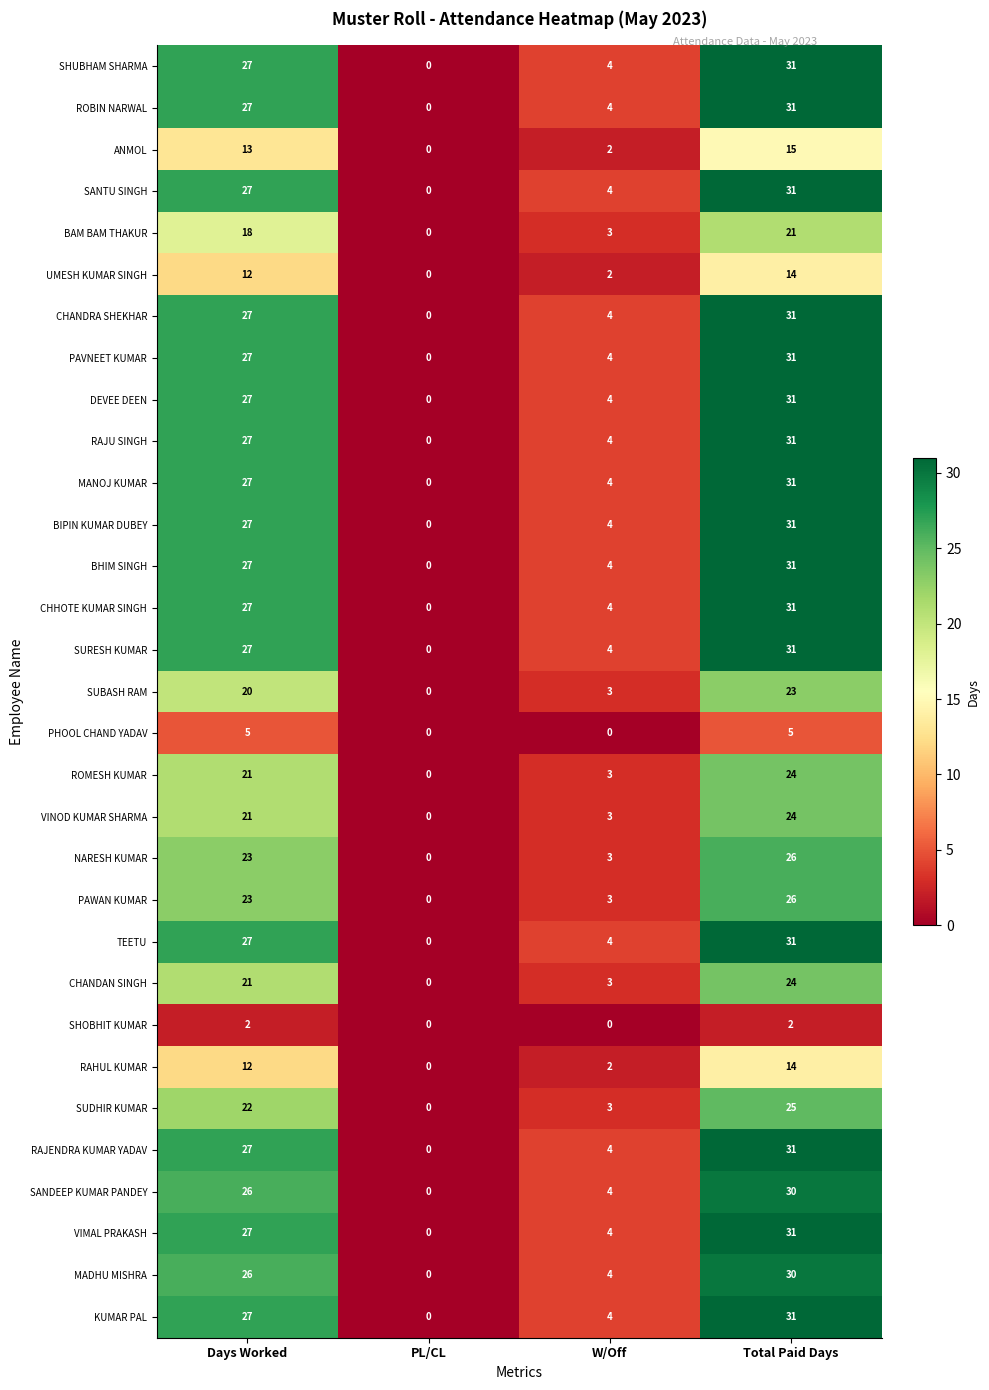

Is the value of BAM BAM THAKUR at Days Worked greater than the value of KUMAR PAL at Days Worked?

No